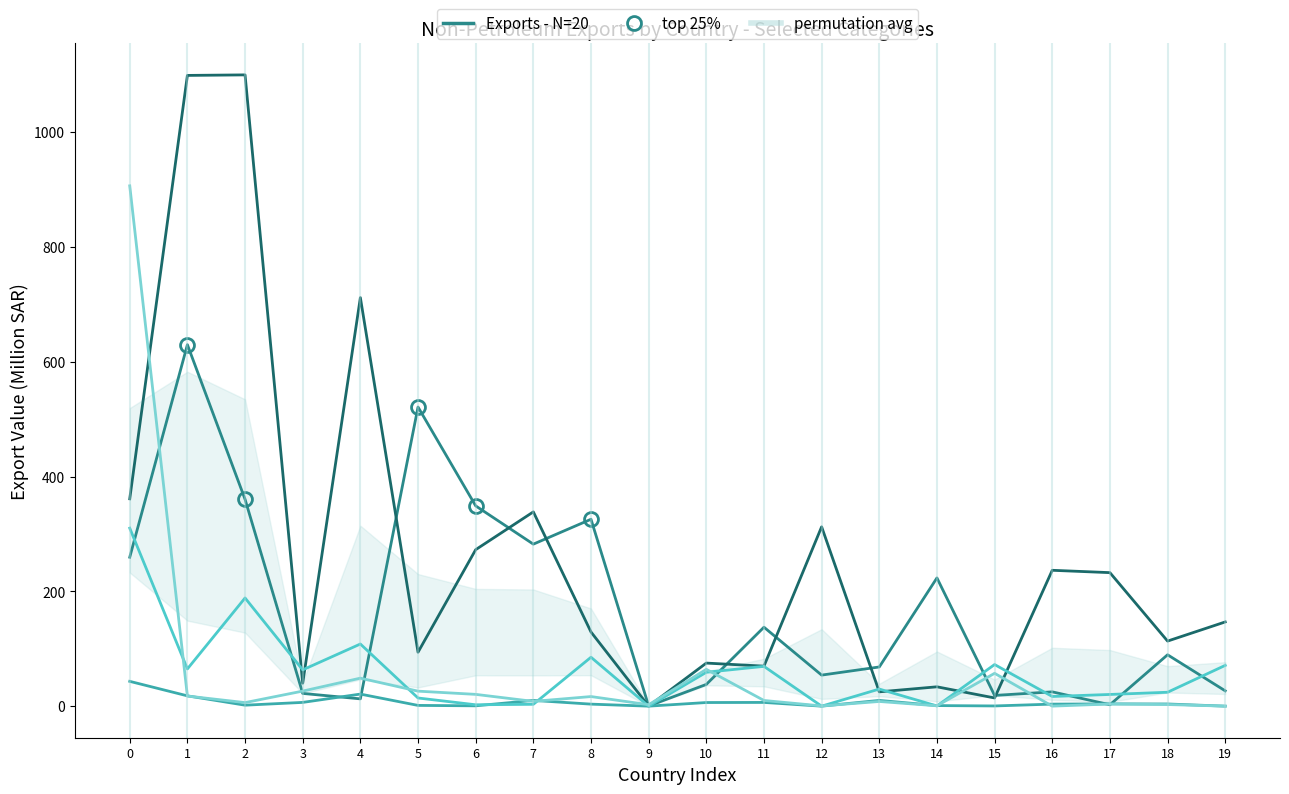

What is the sum of all معادن عادية (col_16) values?

1203.7